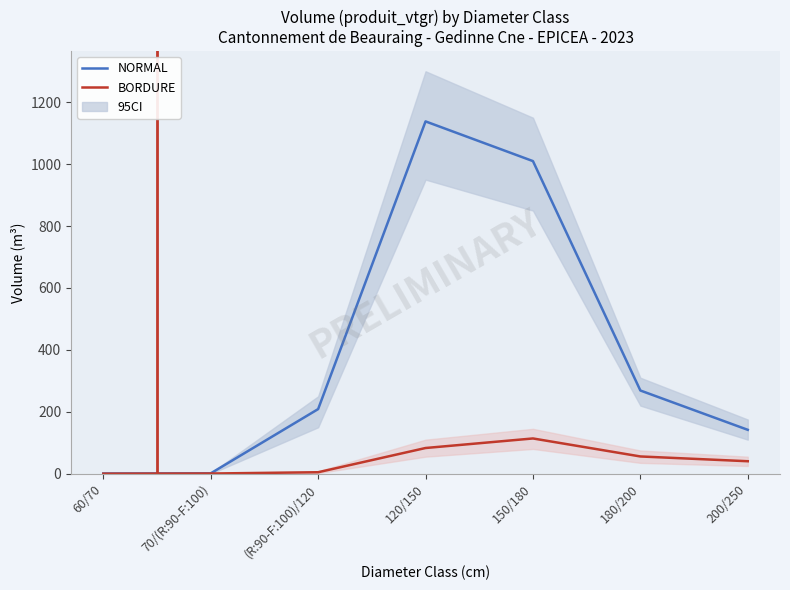

List the series in order of their peak value, highest first.

NORMAL, BORDURE